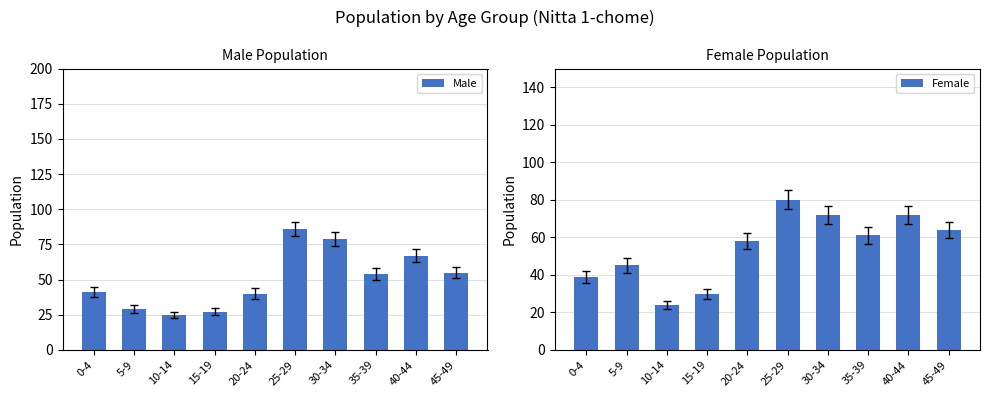

What position from the right is 30-34?

4